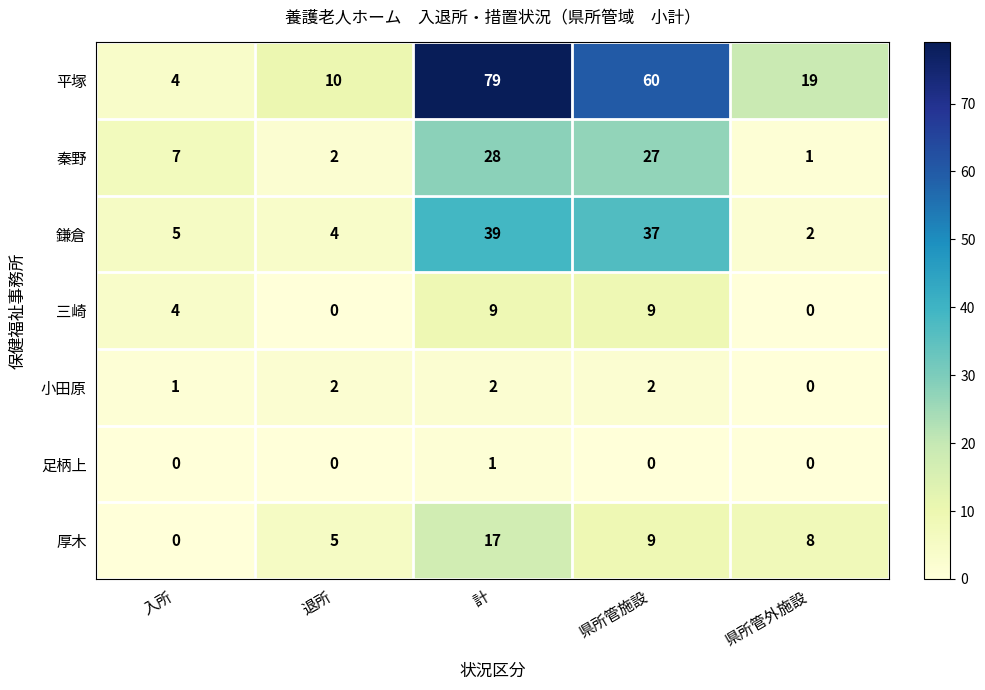

How many categories are shown in the chart?

5